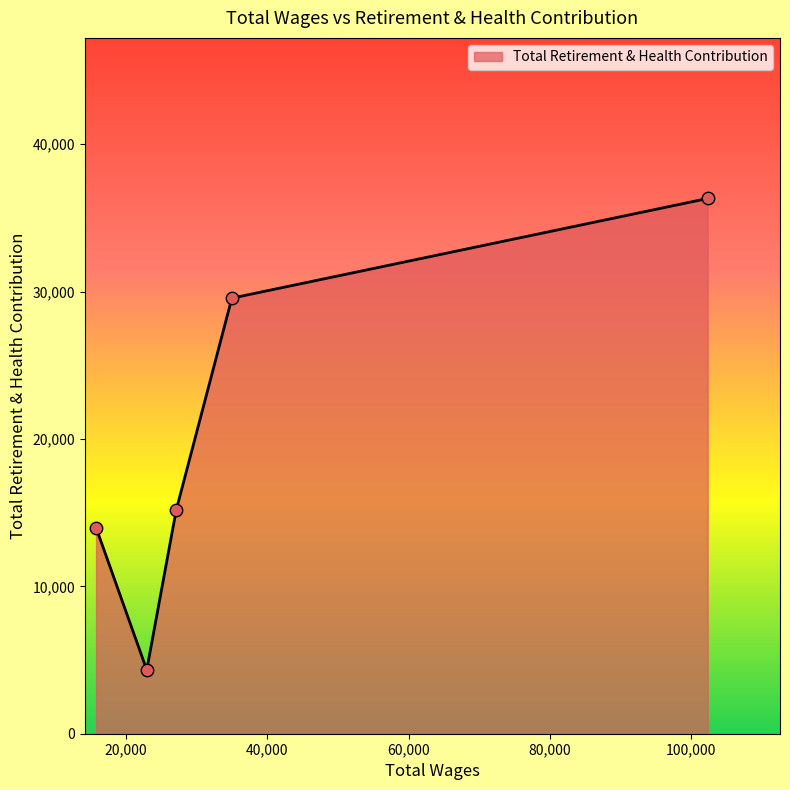

What is the maximum value shown in the chart?

36323